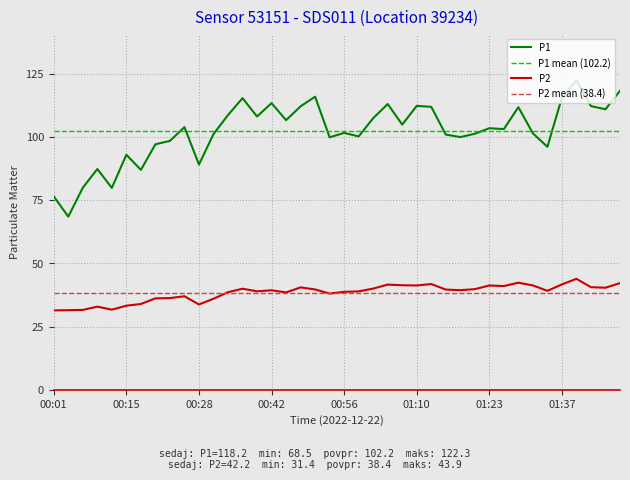

What is the label of the 15th point from the right?

01:10